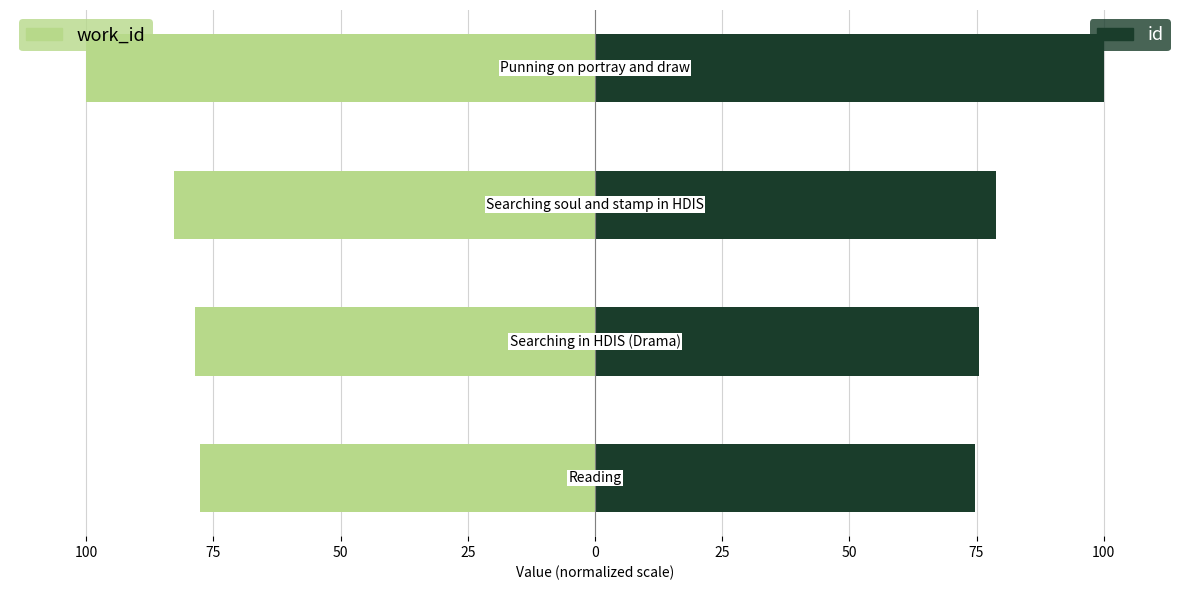

Reading left to right, extract all data points from this chart.

work_id: -77.6	-78.6	-82.9	-100.0
id: 74.7	75.5	78.9	100.0